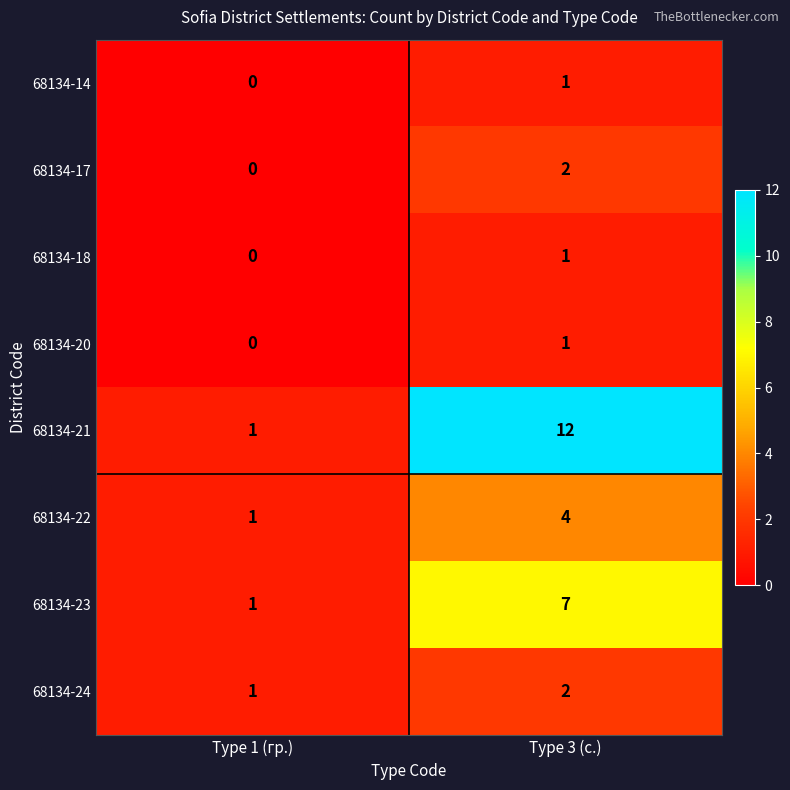

What is the sum of the 68134-22 values at Type 3 (с.) and Type 1 (гр.)?

5